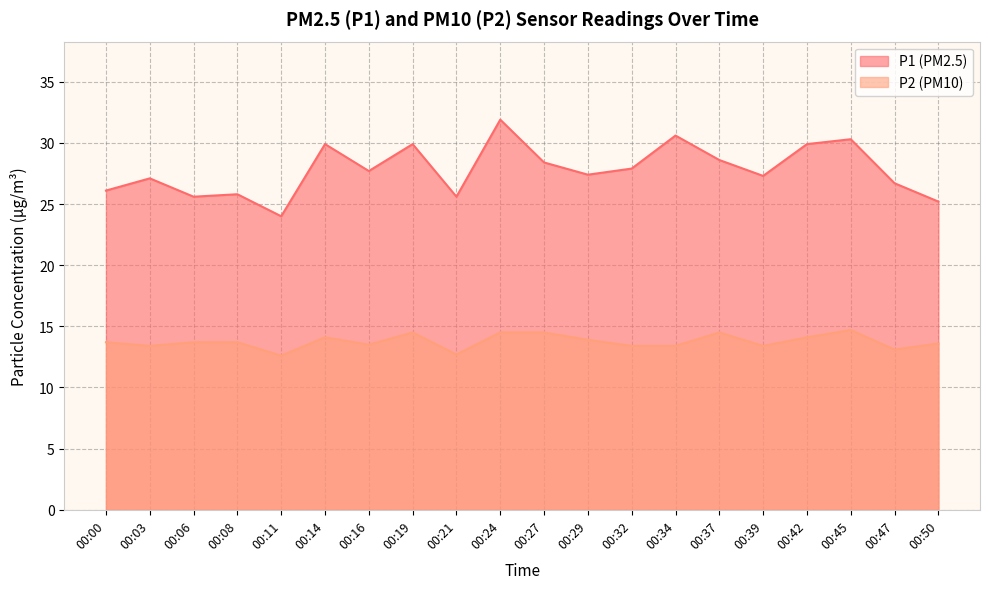

What is the sum of the P1 values at 00:03 and 00:29?

54.5